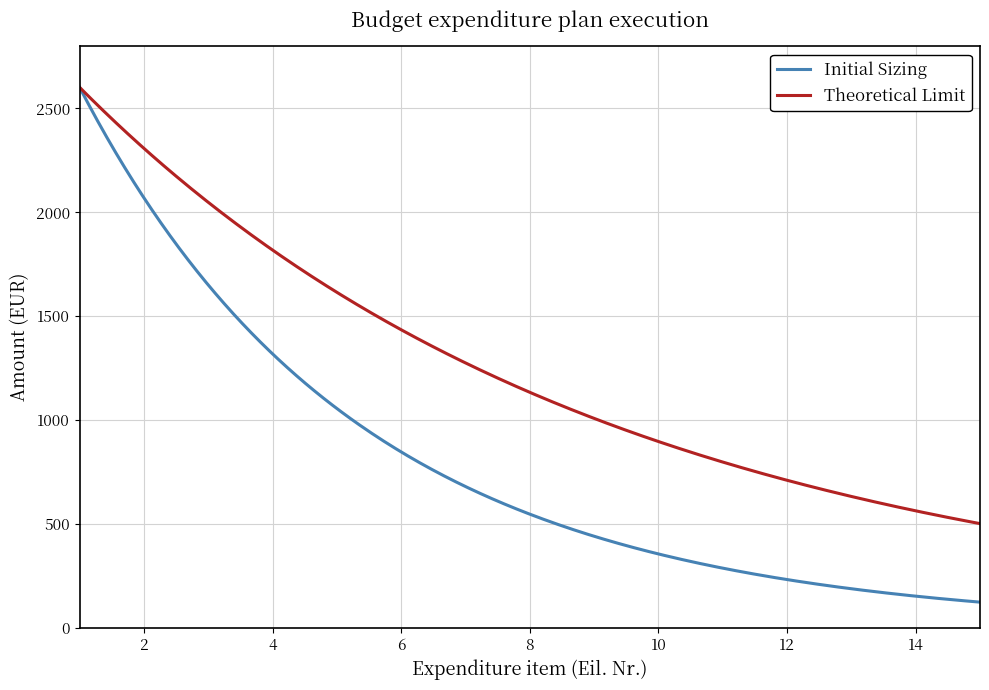

Which series has the largest range (max minus min)?

Initial Sizing